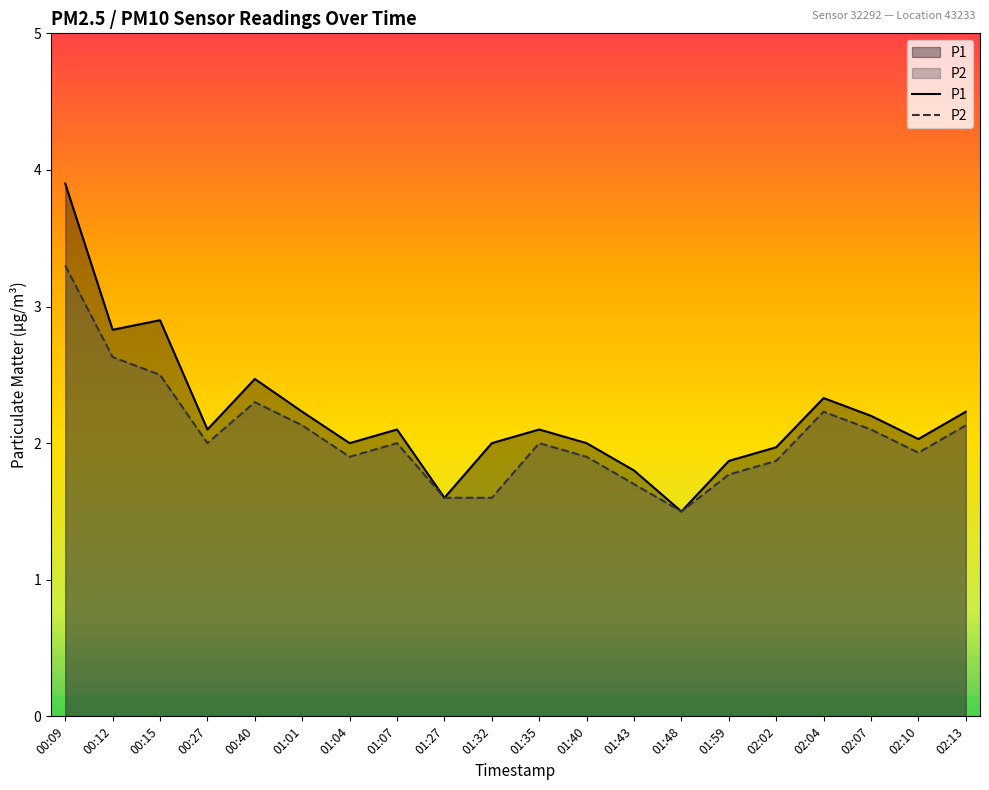

Does the chart have visible grid lines?

No